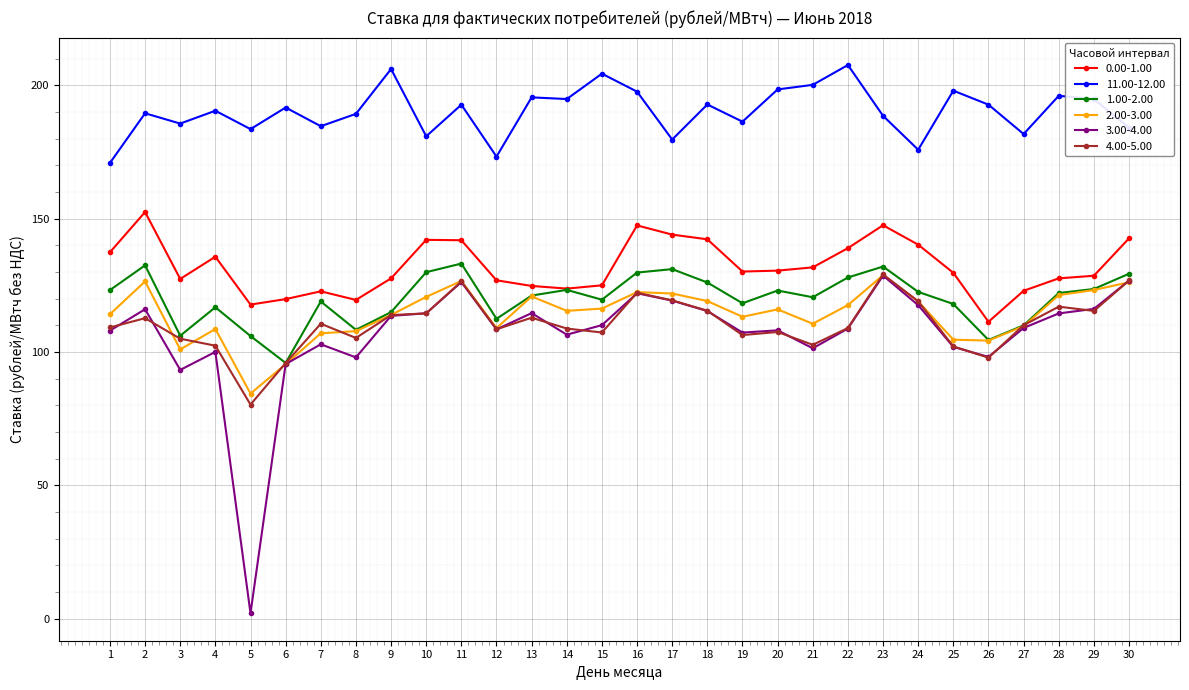

What is the spread (max minus min) of values at 26?

94.9